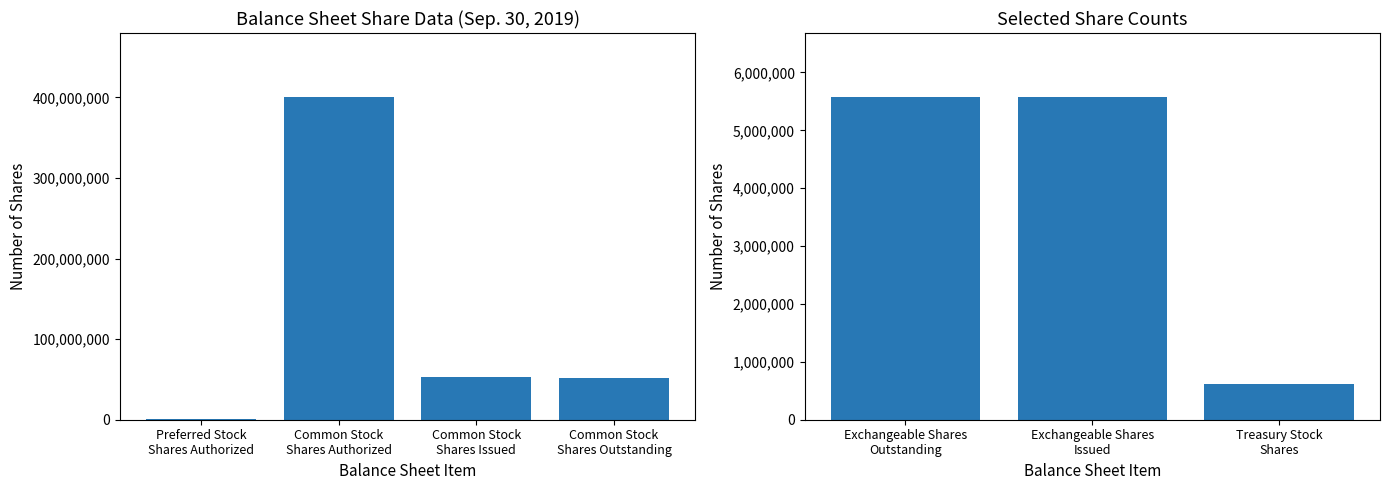

Reading left to right, extract all data points from this chart.

Preferred Stock
Shares Authorized=1000000	Common Stock
Shares Authorized=400000000	Common Stock
Shares Issued=52822633	Common Stock
Shares Outstanding=52207635	Exchangeable Shares
Outstanding=5568096	Exchangeable Shares
Issued=5568096	Treasury Stock
Shares=614998